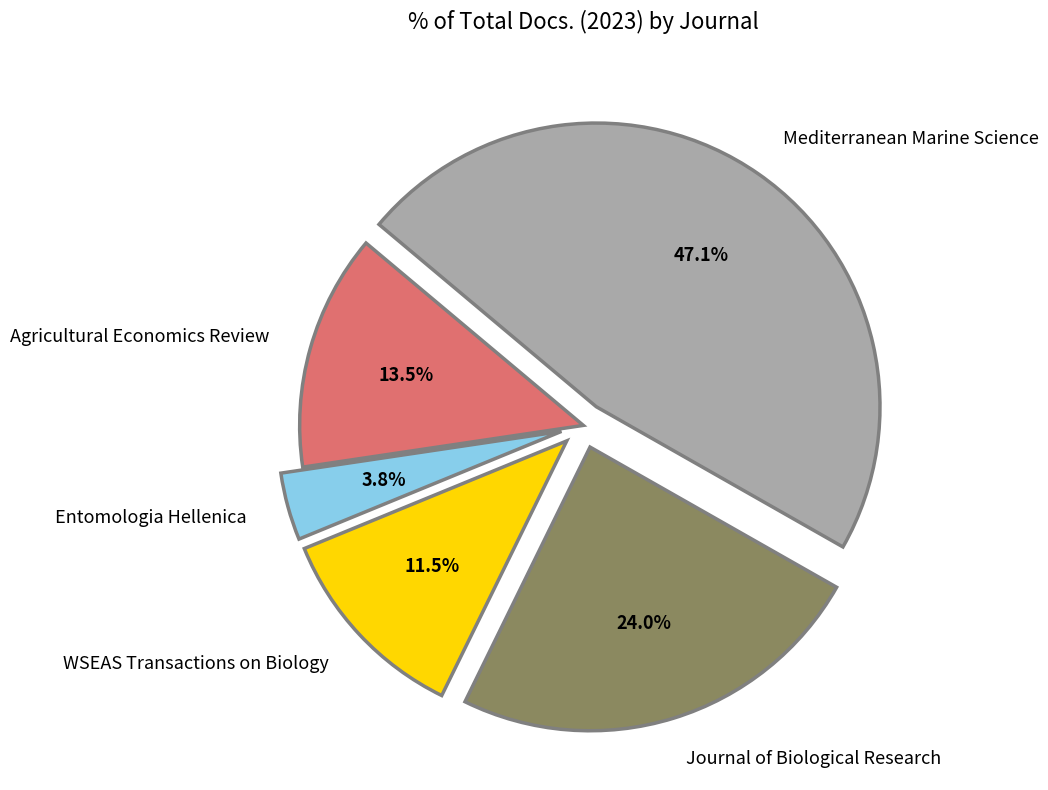

Combined, do Agricultural Economics Review and Entomologia Hellenica account for over 50%?

No